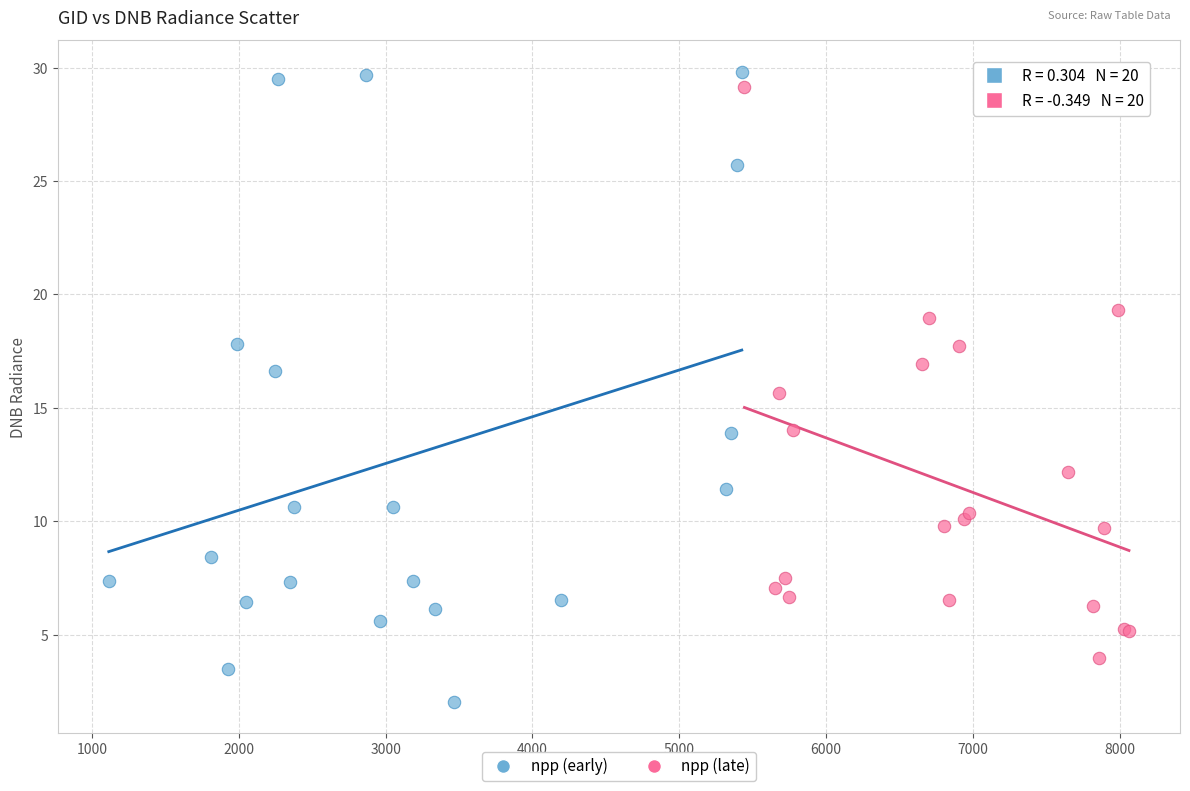

What are all the series names shown in the legend?

npp (early), npp (late)